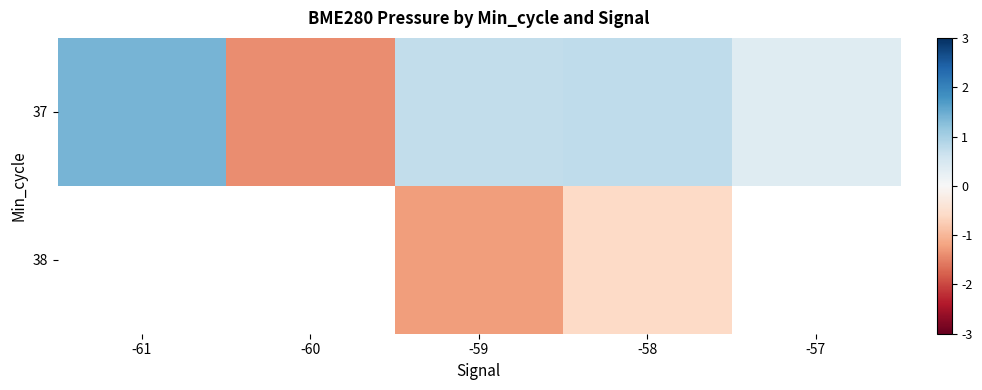

What is the sum of all 37 values?

1.8